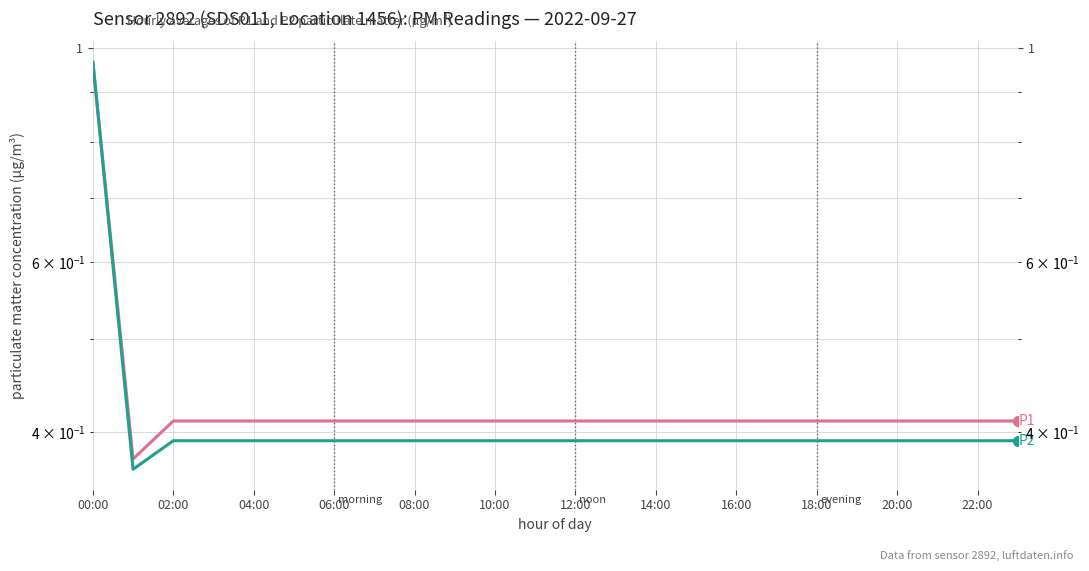

Which series reaches the maximum Y coordinate?

P1